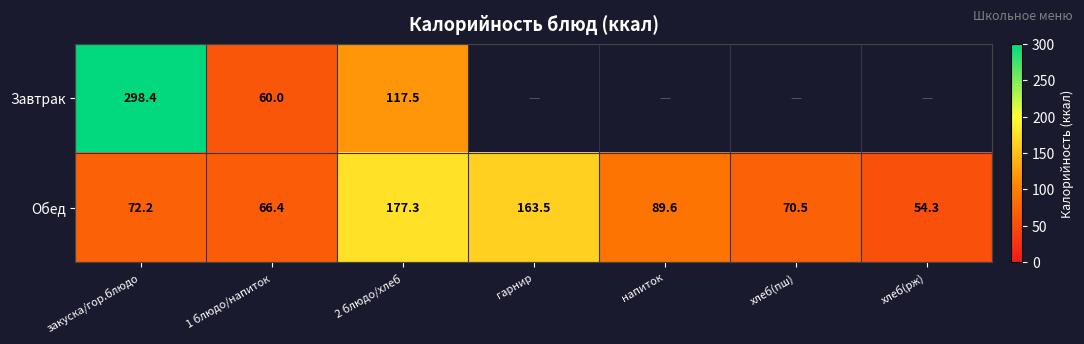

Is it true that Завтрак equals 93.7 at 1 блюдо/напиток?

False